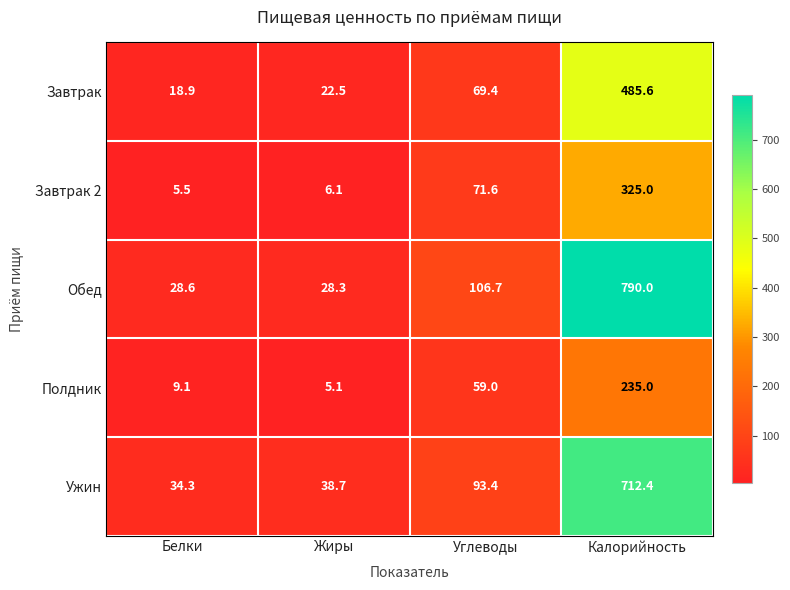

Which series has the largest total across all categories?

Обед